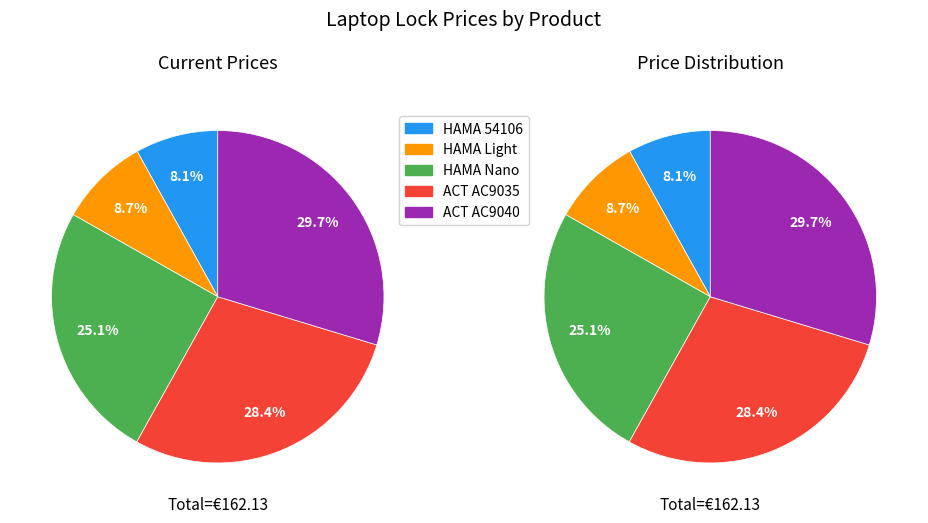

What percentage is the HAMA 54106 slice, to the nearest percent?

8%